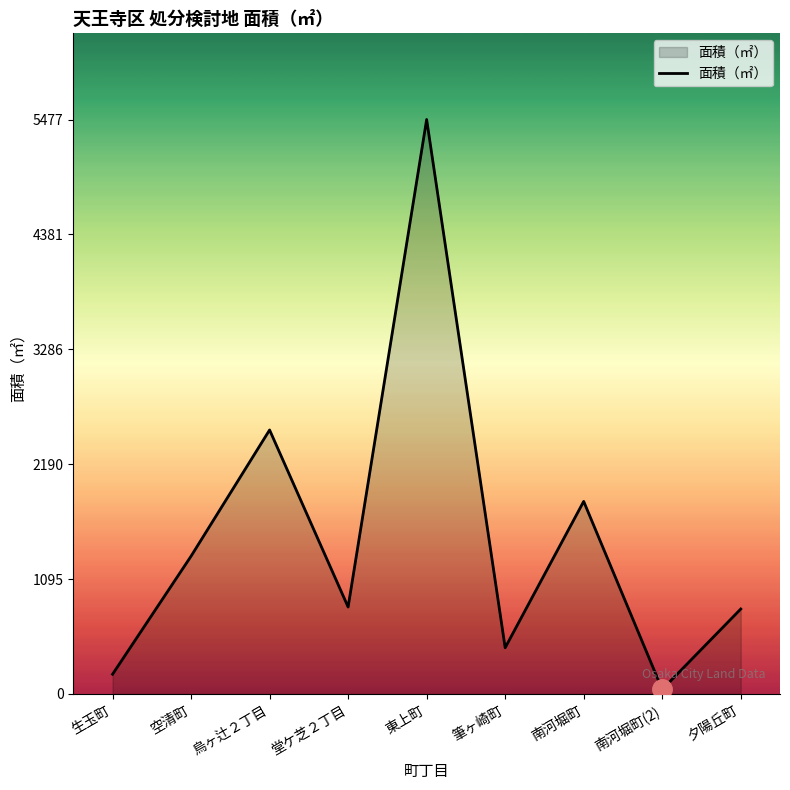

Which label corresponds to the smallest value in the chart?

南河堀町(2)